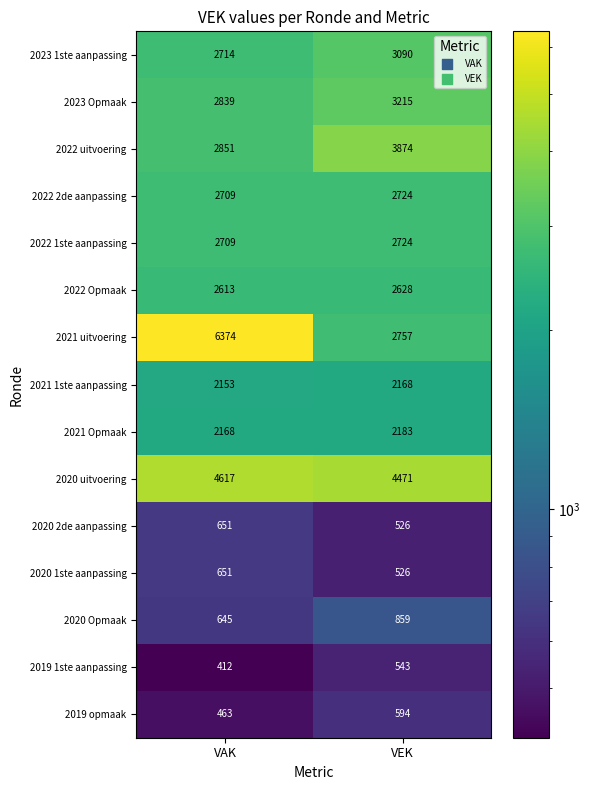

What is the minimum value shown in the chart?

412